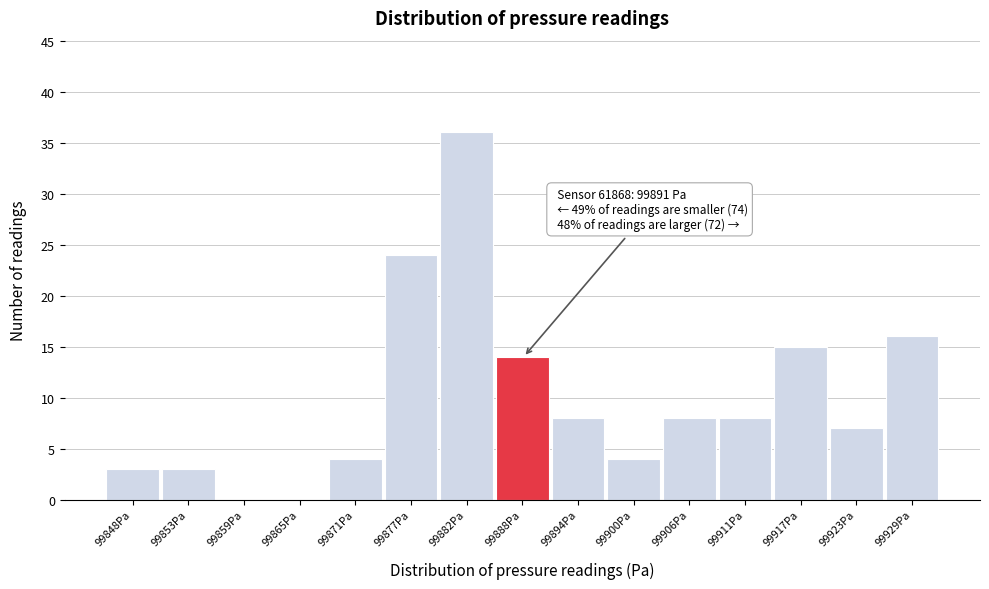

What is the maximum value shown in the chart?

36